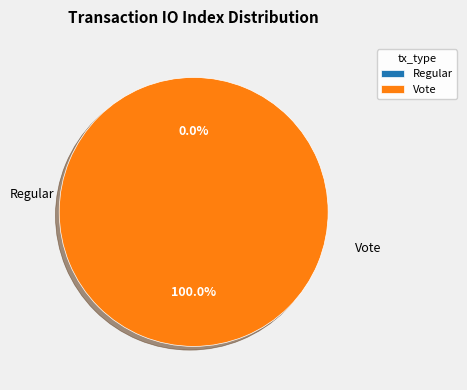

Which slice is the largest?

Vote